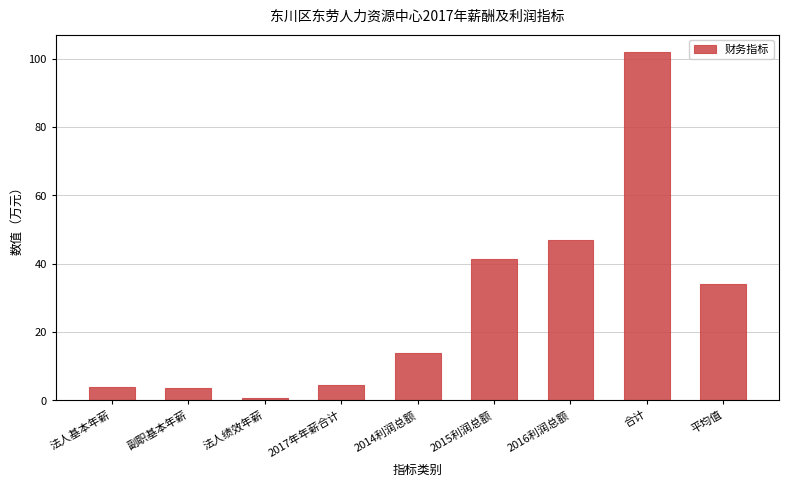

What is the sum of all values?

250.5